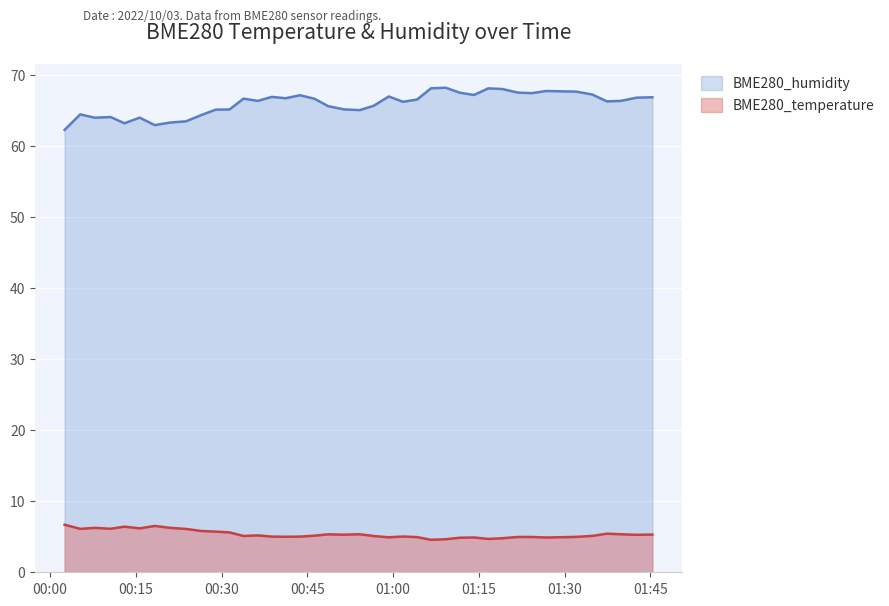

True or false: BME280_humidity and BME280_temperature cross at least once.

False